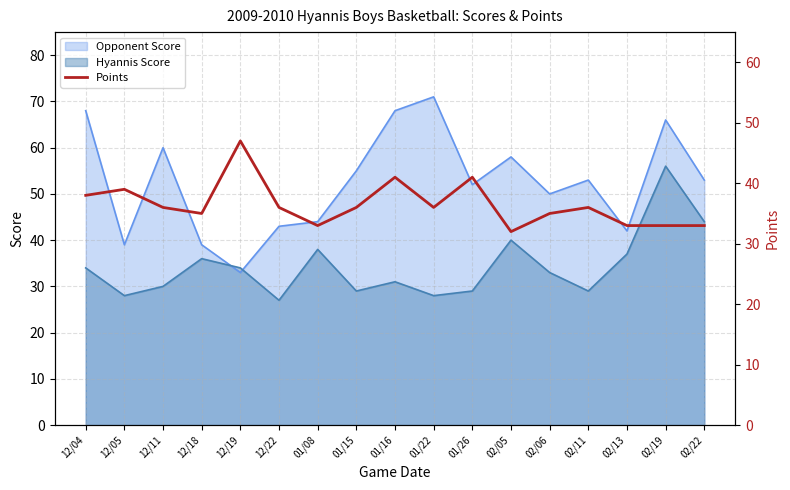

Reading left to right, list all the values displayed in this chart.

12/04=38	12/05=39	12/11=36	12/18=35	12/19=47	12/22=36	01/08=33	01/15=36	01/16=41	01/22=36	01/26=41	02/05=32	02/06=35	02/11=36	02/13=33	02/19=33	02/22=33